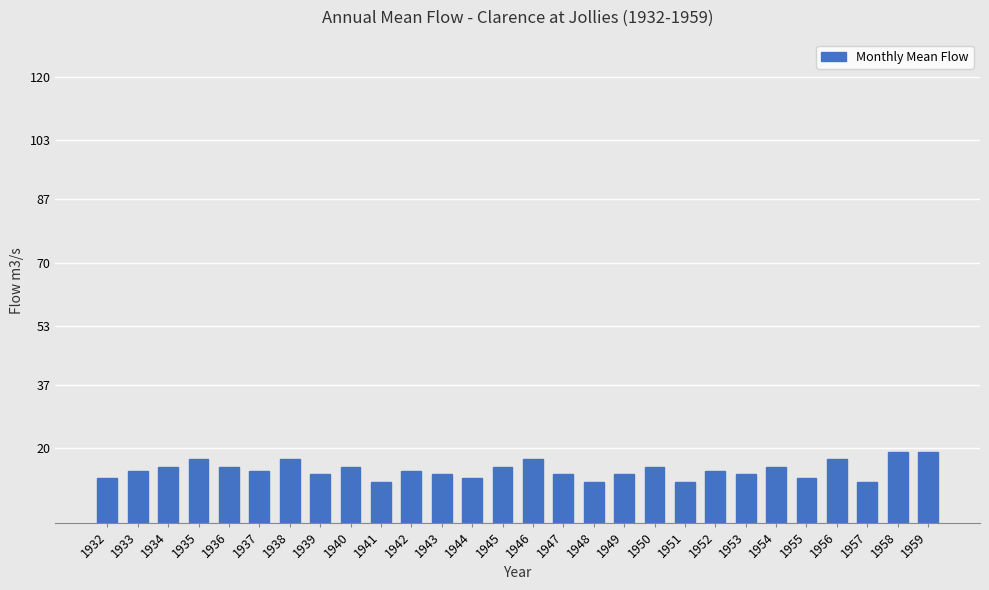

What is the ratio of the value at 1935 to the value at 1953?

1.3